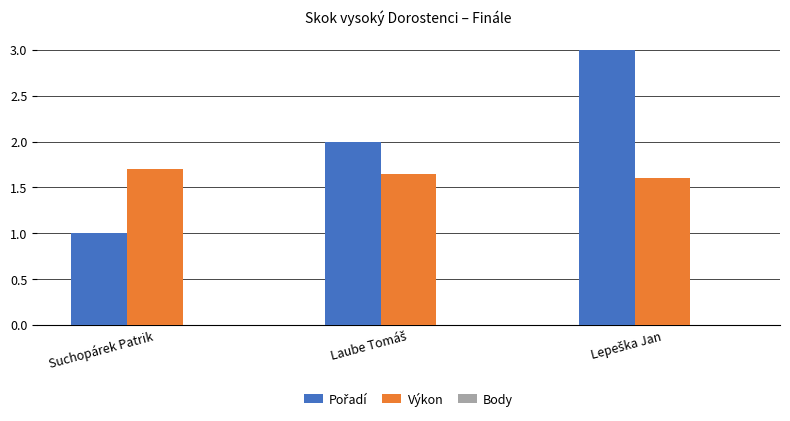

What is the sum of all Výkon values?

5.0